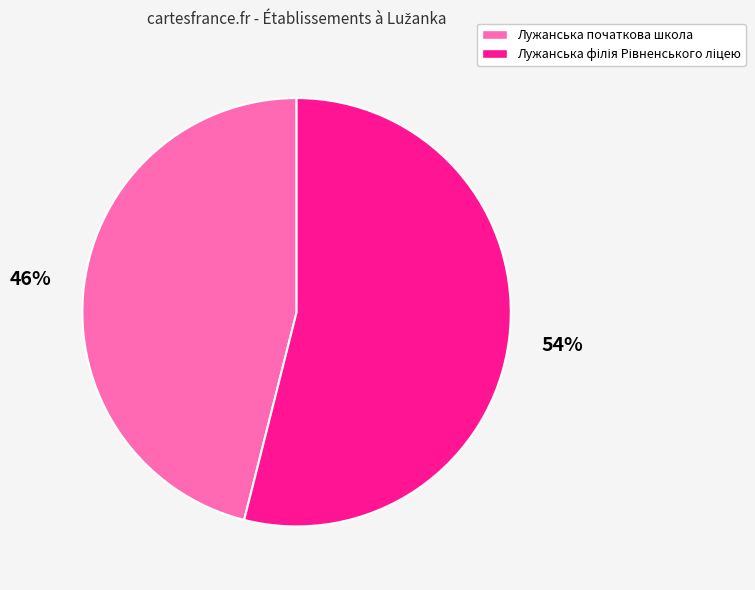

Does any single category account for the majority?

Yes